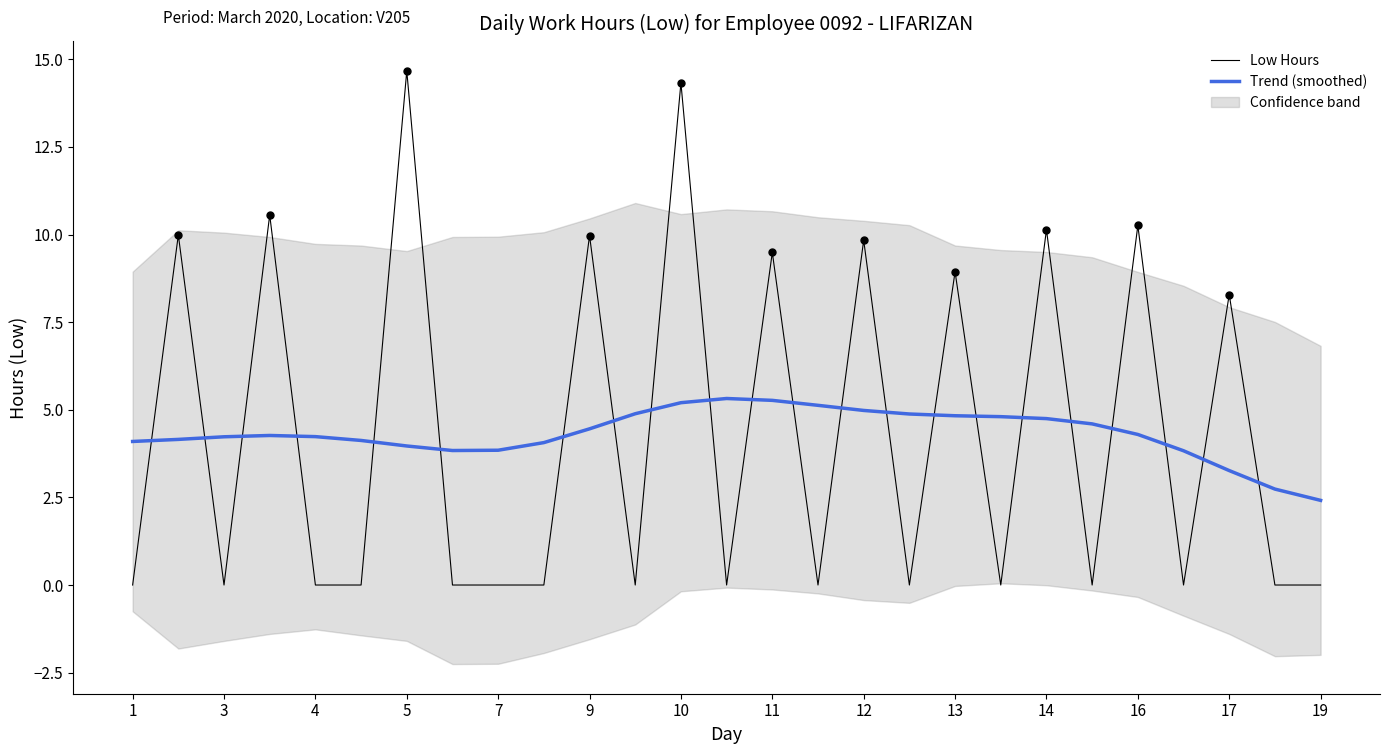

At which label is Low Hours closest to 7?

17